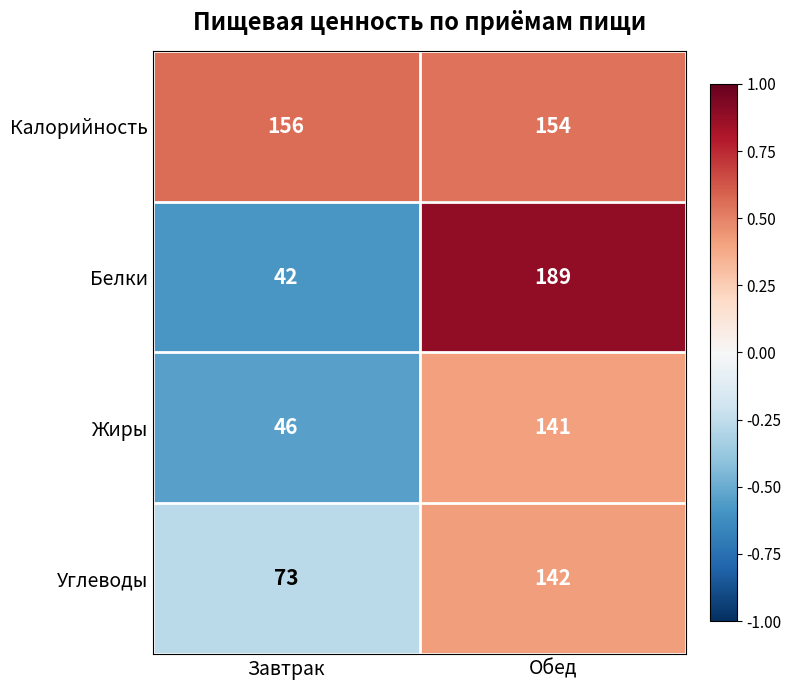

How many distinct data groups are displayed?

4